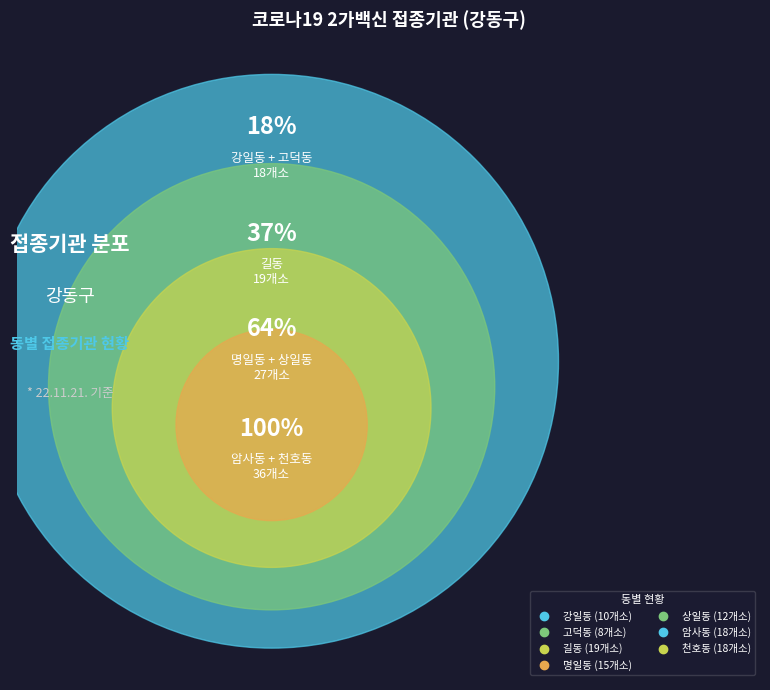

Is there any slice that represents more than half of the pie?

No